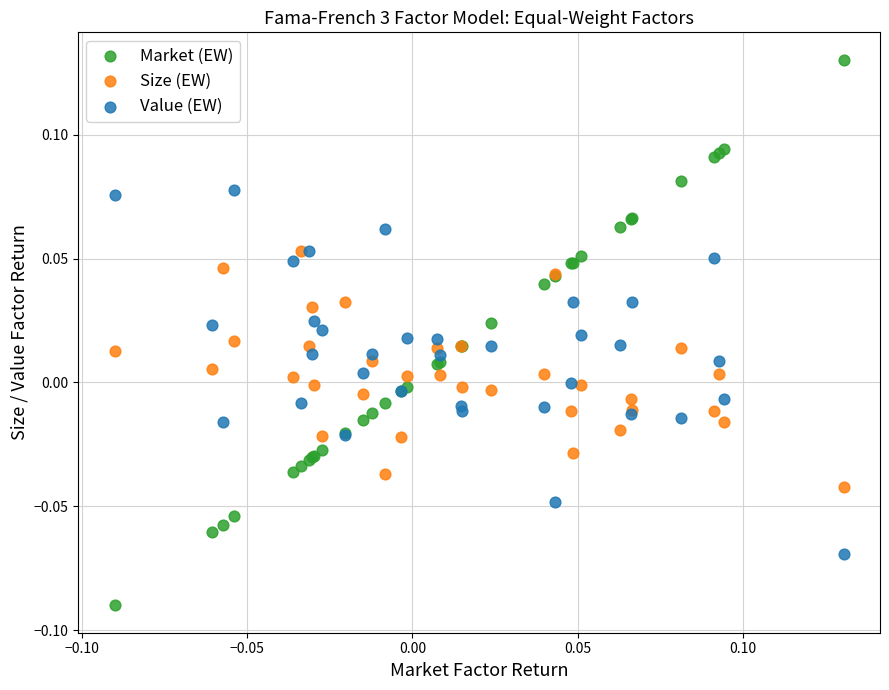

Which series reaches the minimum Y coordinate?

Market (EW)